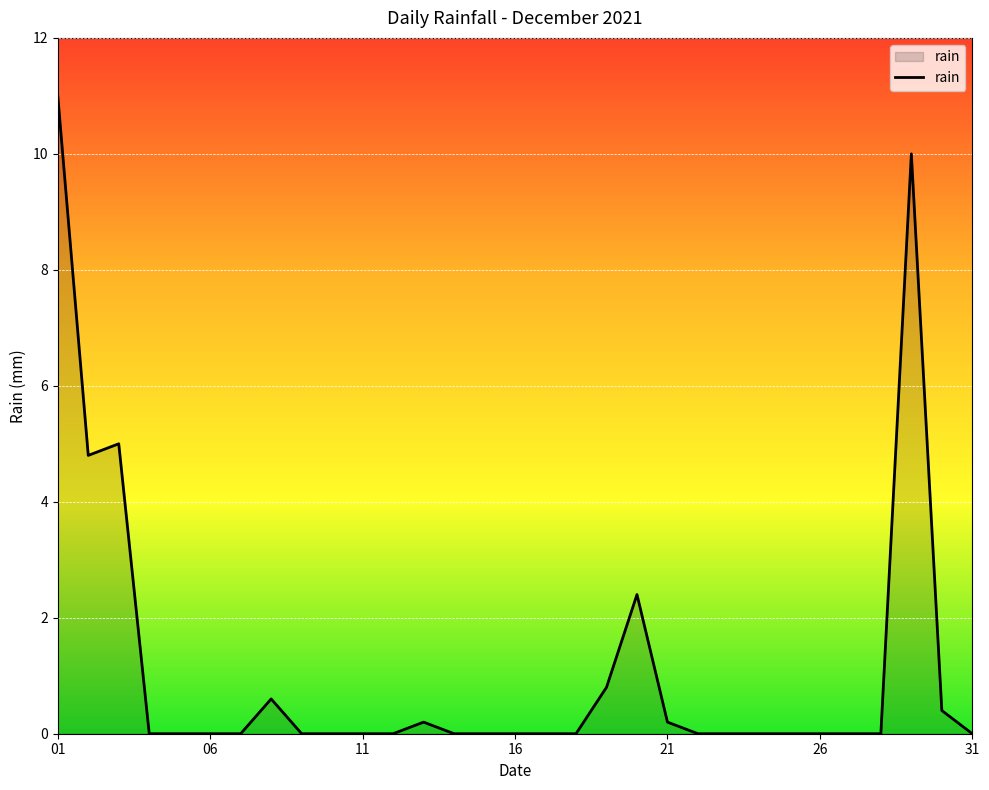

What is the difference between the maximum and minimum values?

11.0